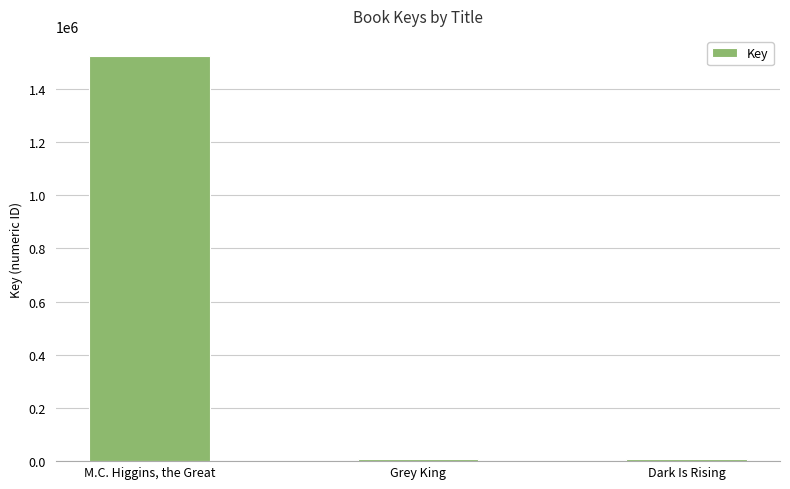

Read the value at Grey King, to the nearest 100.

6400